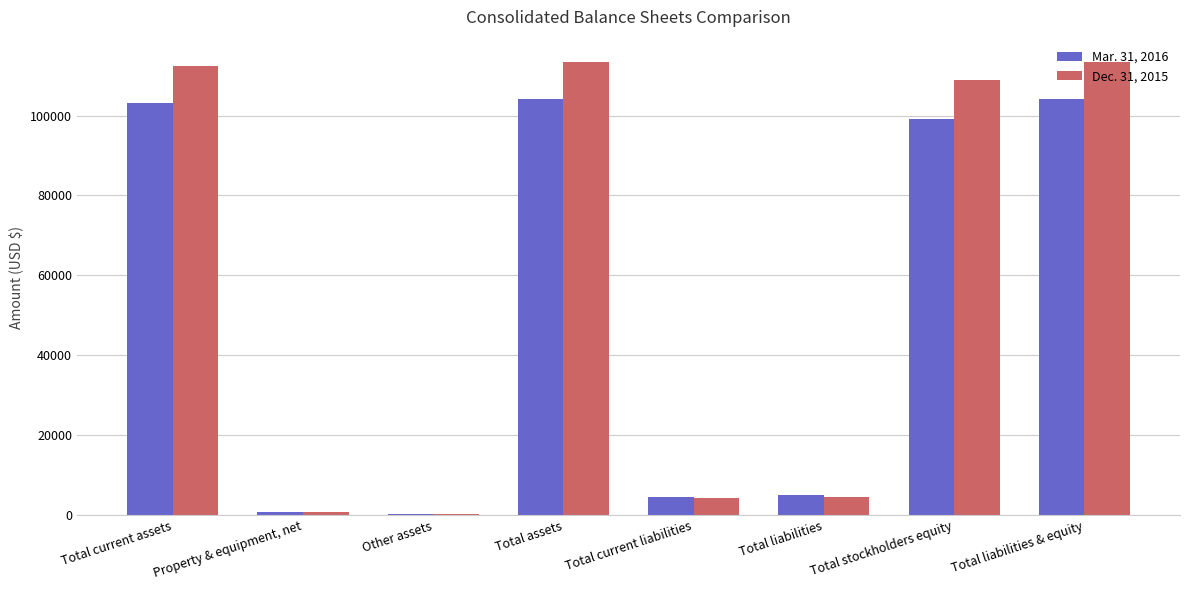

What is the maximum value shown in the chart?

113321